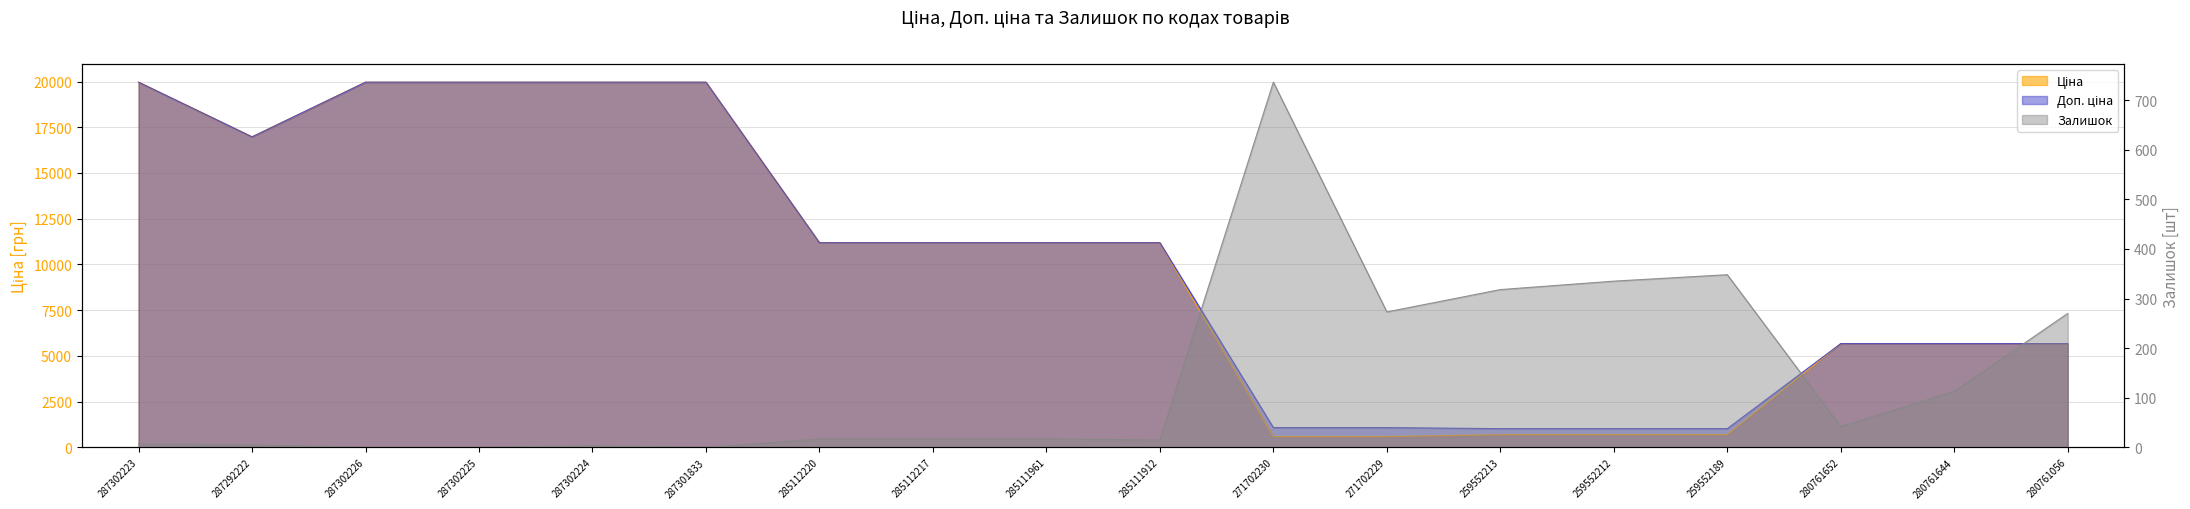

How many distinct data groups are displayed?

3